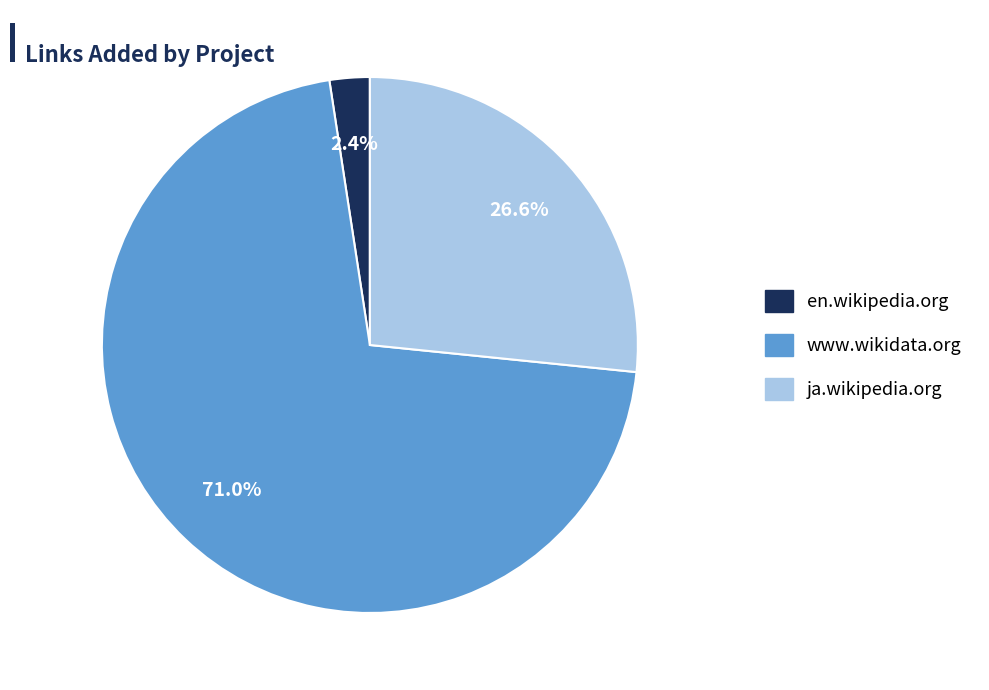

Is there a majority slice in this chart?

Yes